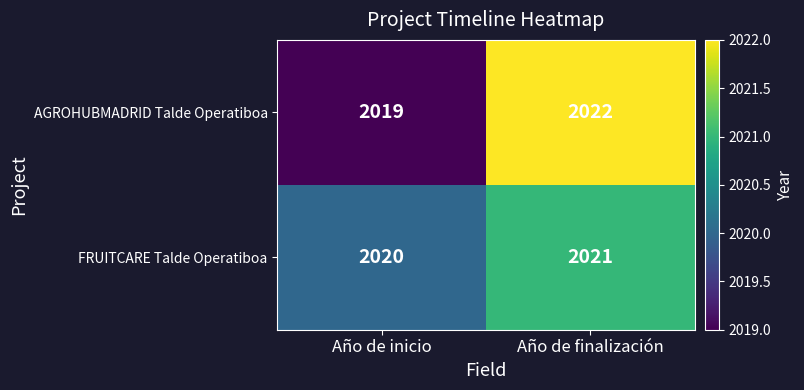

What value does the AGROHUBMADRID Talde Operatiboa series have at Año de inicio?

2019